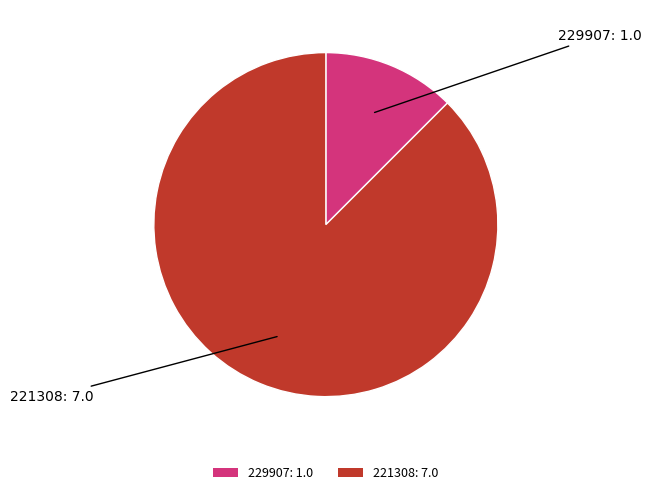

True or false: 221308 accounts for 81% of the total.

False